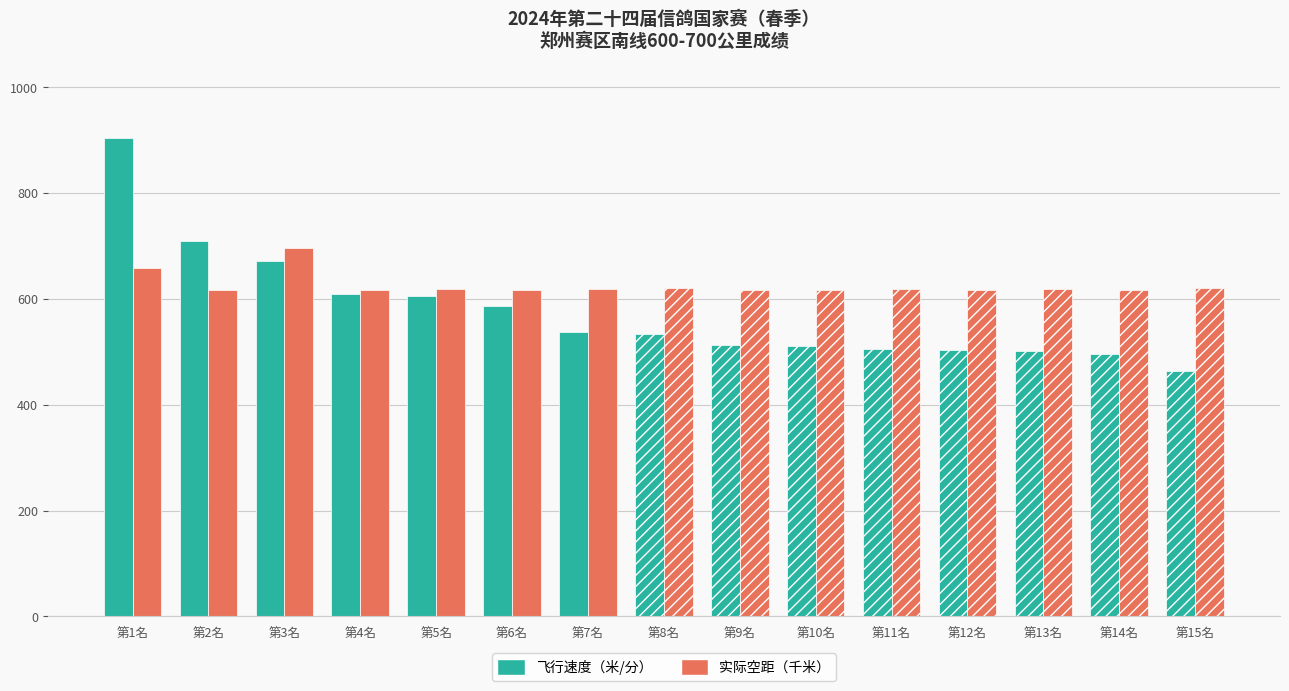

How many groups of bars are there?

15